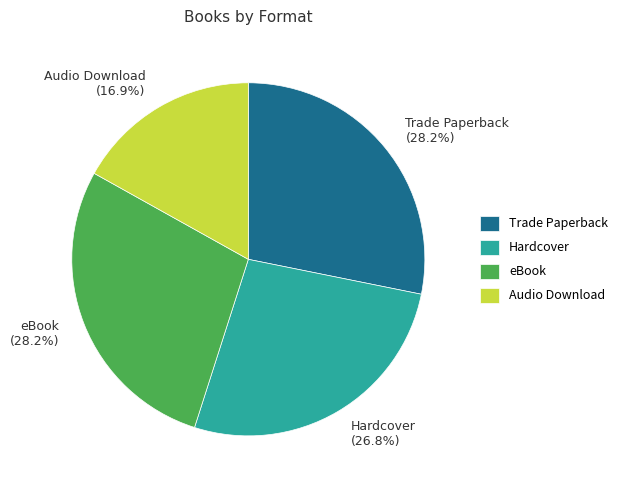

Is eBook the majority of the pie?

No